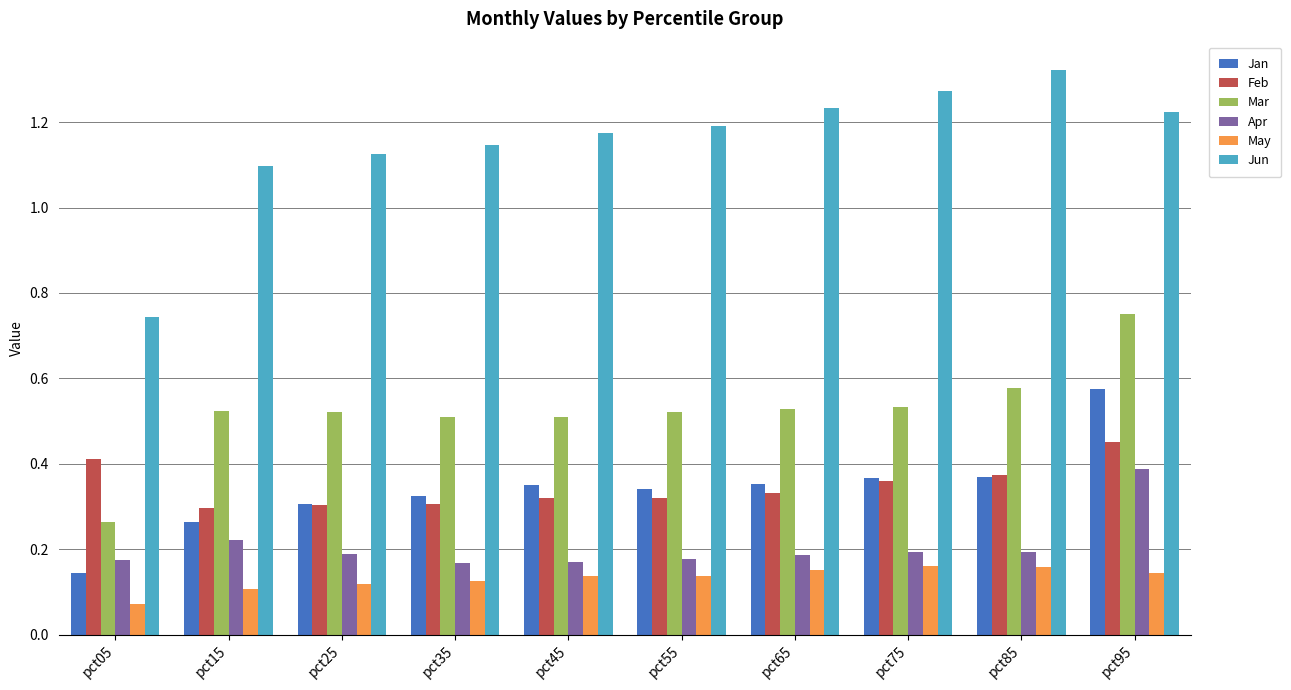

Which category has the lowest value across all series?

pct05